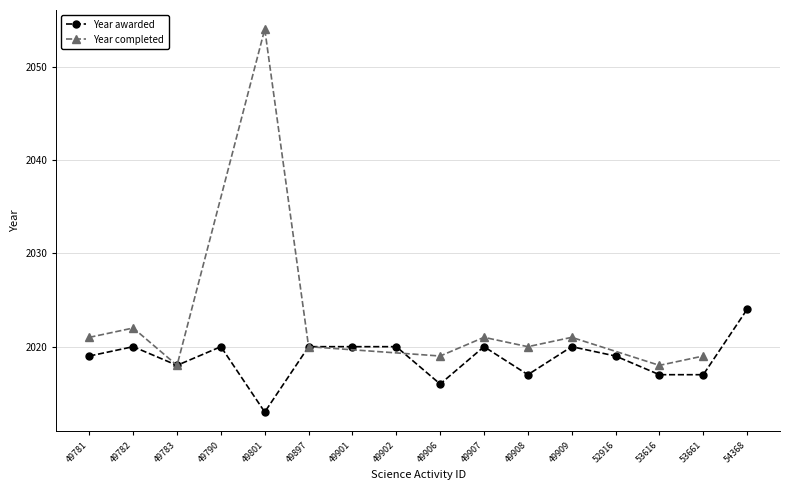

What is the approximate value at 49907, to the nearest 5?

2020